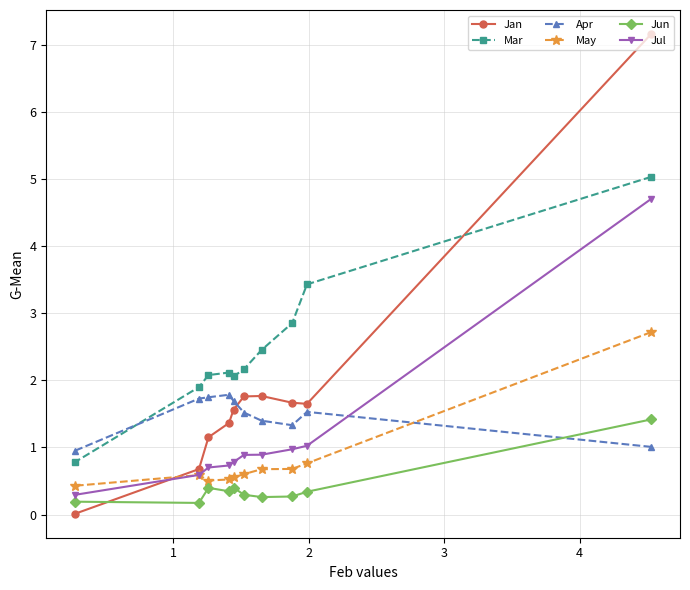

Which series has the widest spread of values?

Jan